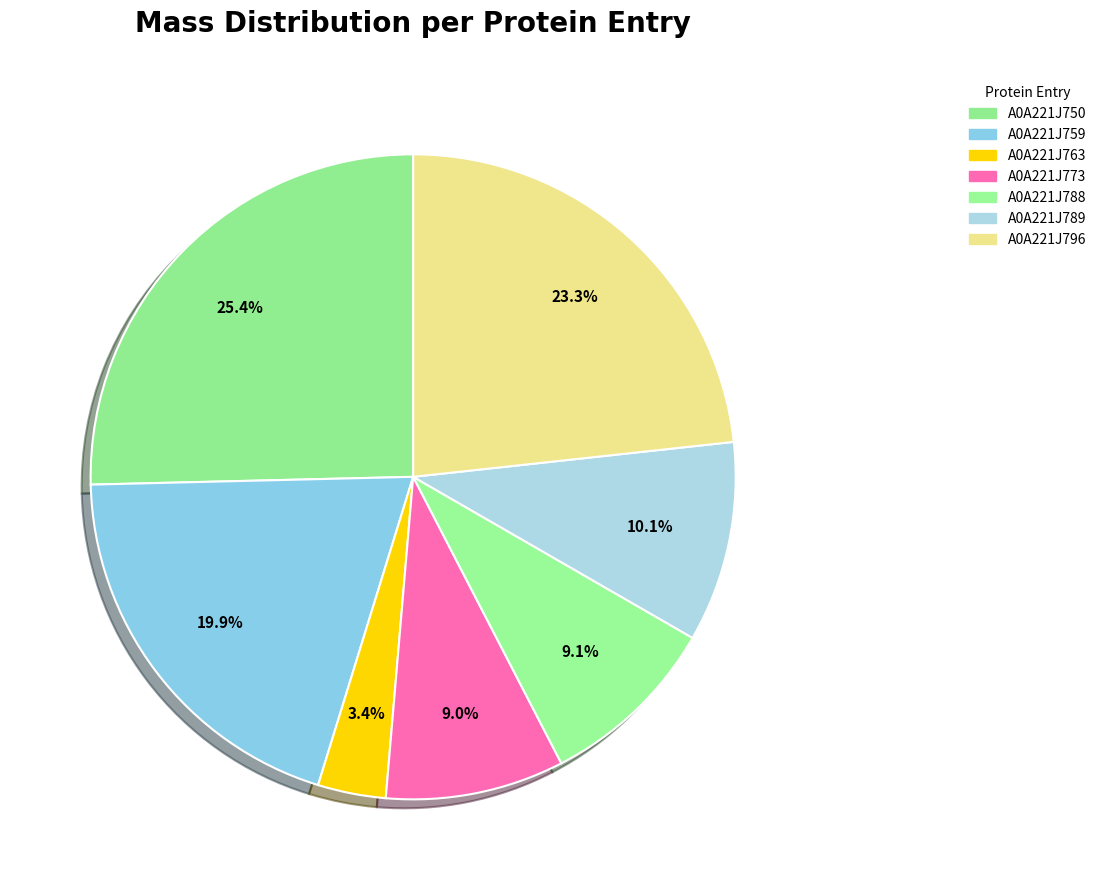

To the nearest percent, what is the combined percentage of A0A221J788 and A0A221J759?

29%